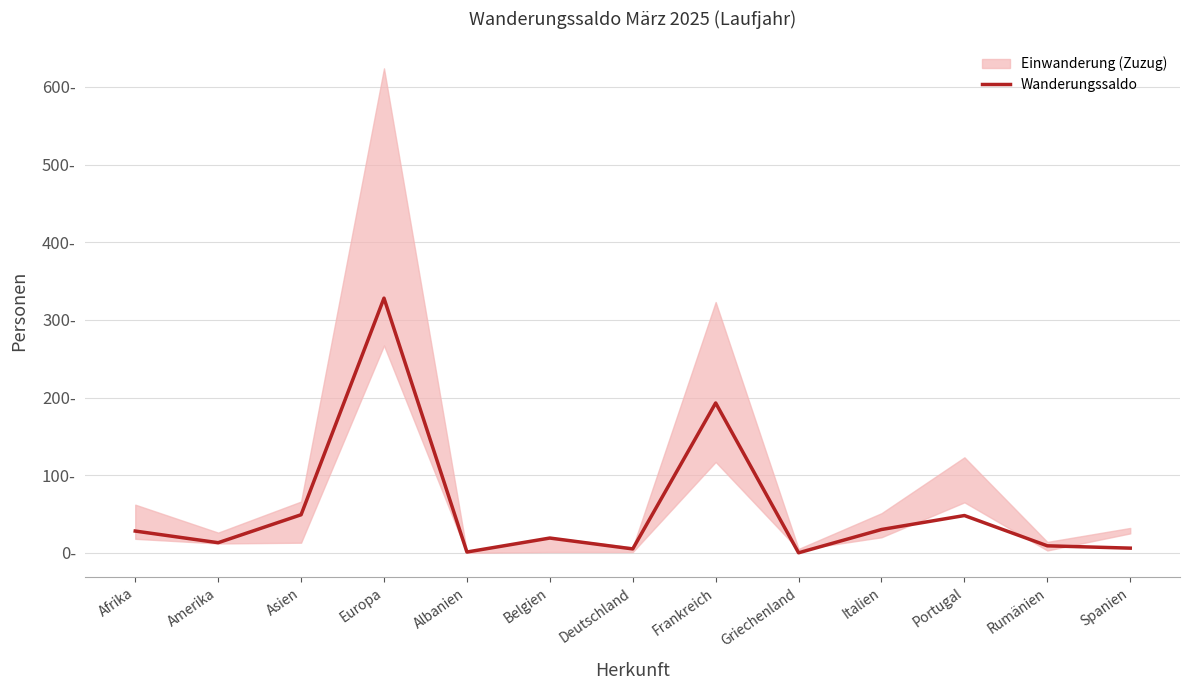

What is the sum of all values?

729